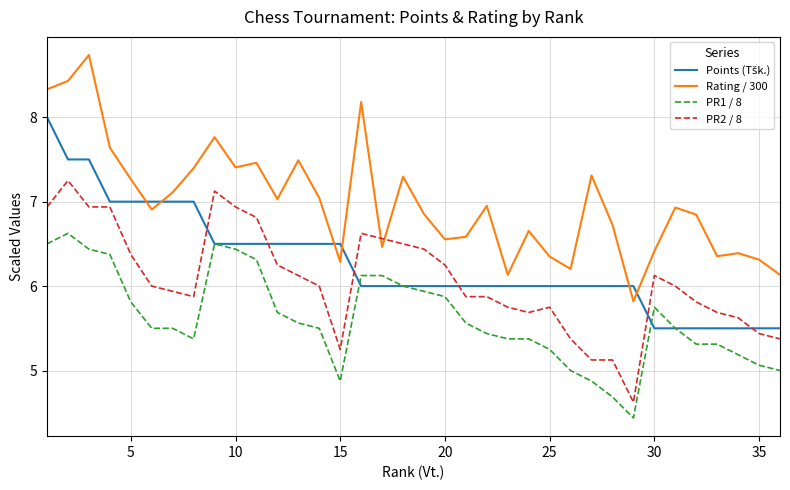

Which series has the widest spread of values?

Rating / 300